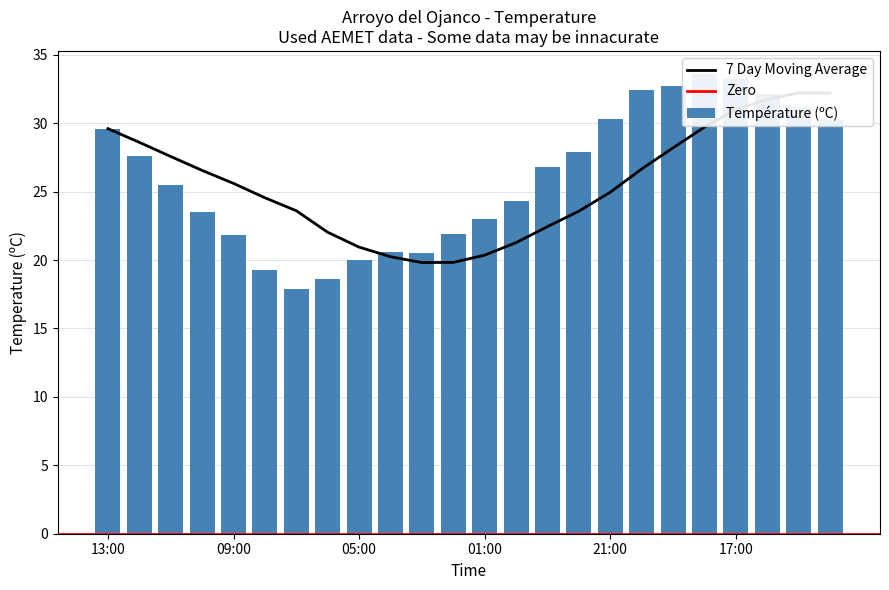

Reading left to right, extract all data points from this chart.

13:00=29.6	12:00=27.6	11:00=25.5	10:00=23.5	09:00=21.8	08:00=19.3	07:00=17.9	06:00=18.6	05:00=20.0	04:00=20.6	03:00=20.5	02:00=21.9	01:00=23.0	00:00=24.3	23:00=26.8	22:00=27.9	21:00=30.3	20:00=32.4	19:00=32.7	18:00=33.6	17:00=33.2	16:00=32.1	15:00=31.2	14:00=30.2